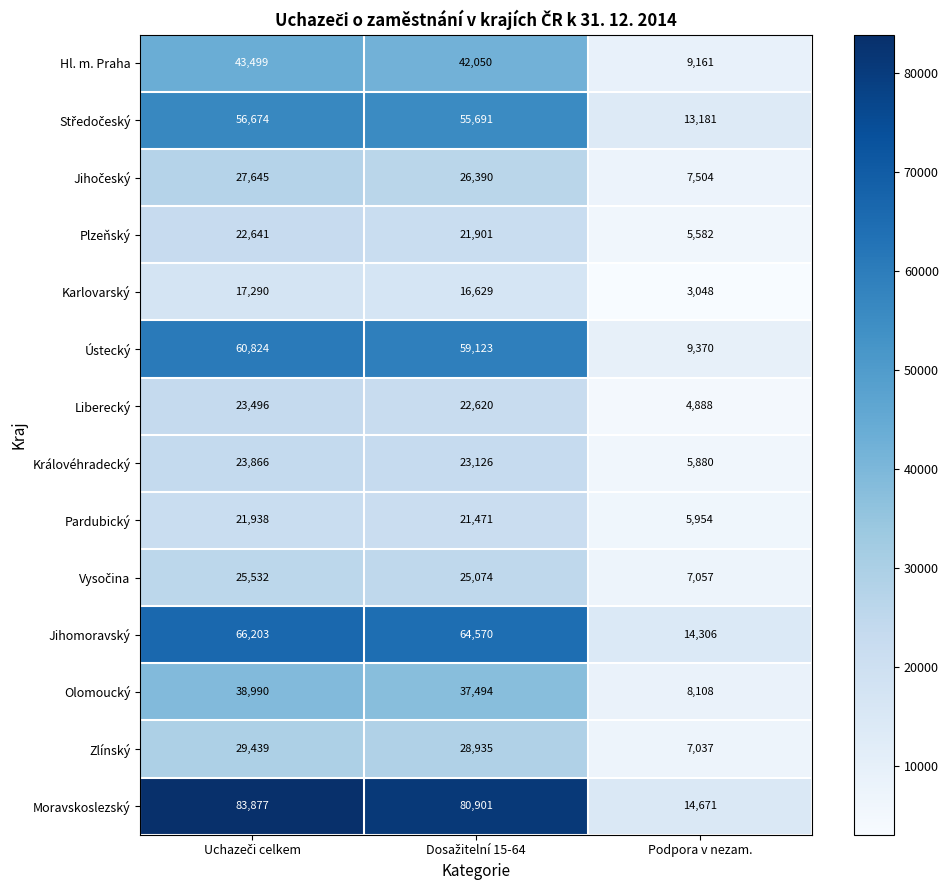

Which category has the lowest value in the Pardubický series?

Podpora v nezam.